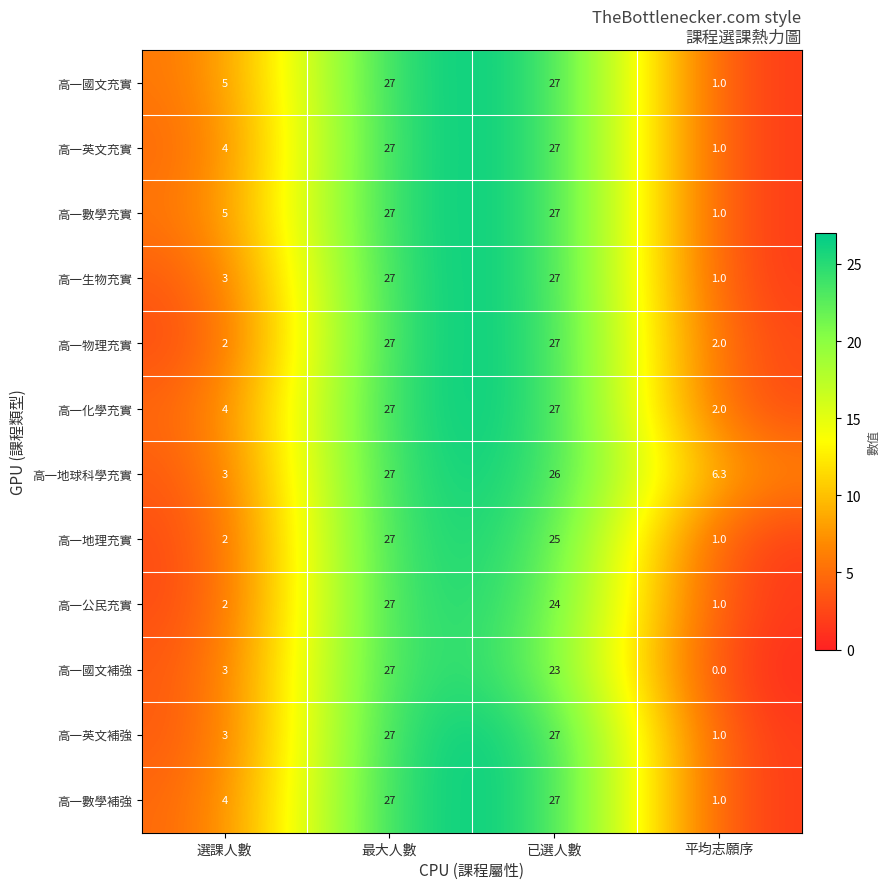

Count the number of data series in this chart.

12